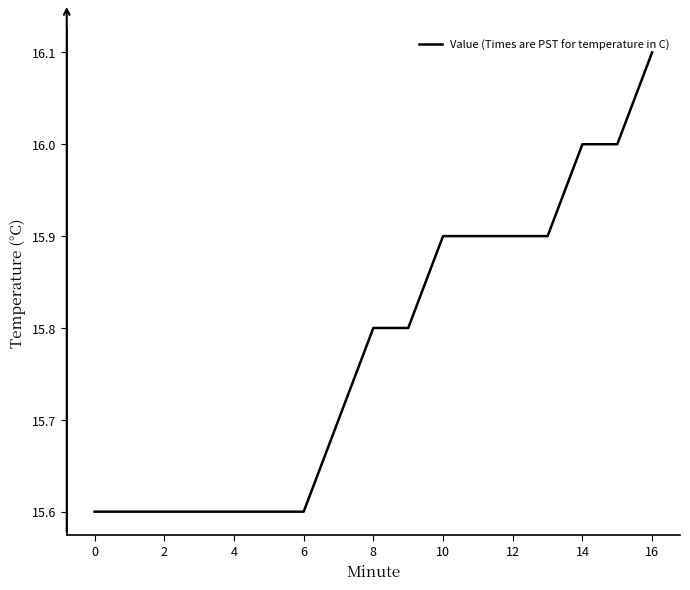

Count the number of categories in the chart.

17